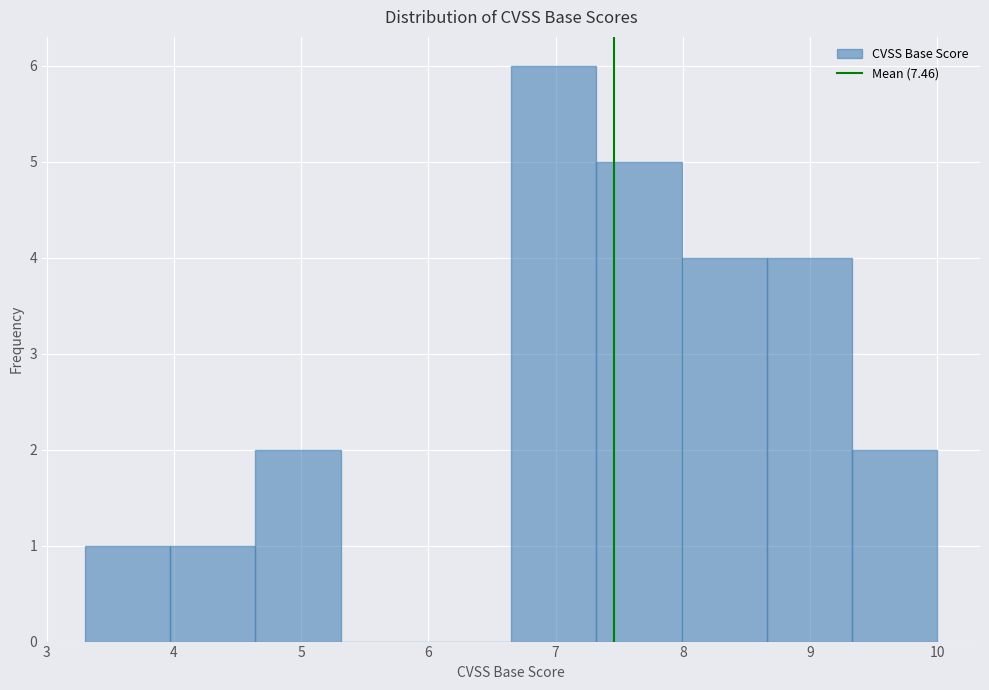

Reading left to right, list every bar in this chart as the range it spans on the x-axis followed by its height. Neither the bar edges nor the heights are printed on the chart, so give them approximately, as read against the axes.

3.30 to 3.97: 1
3.97 to 4.64: 1
4.64 to 5.31: 2
5.31 to 5.98: 0
5.98 to 6.65: 0
6.65 to 7.32: 6
7.32 to 7.99: 5
7.99 to 8.66: 4
8.66 to 9.33: 4
9.33 to 10.00: 2